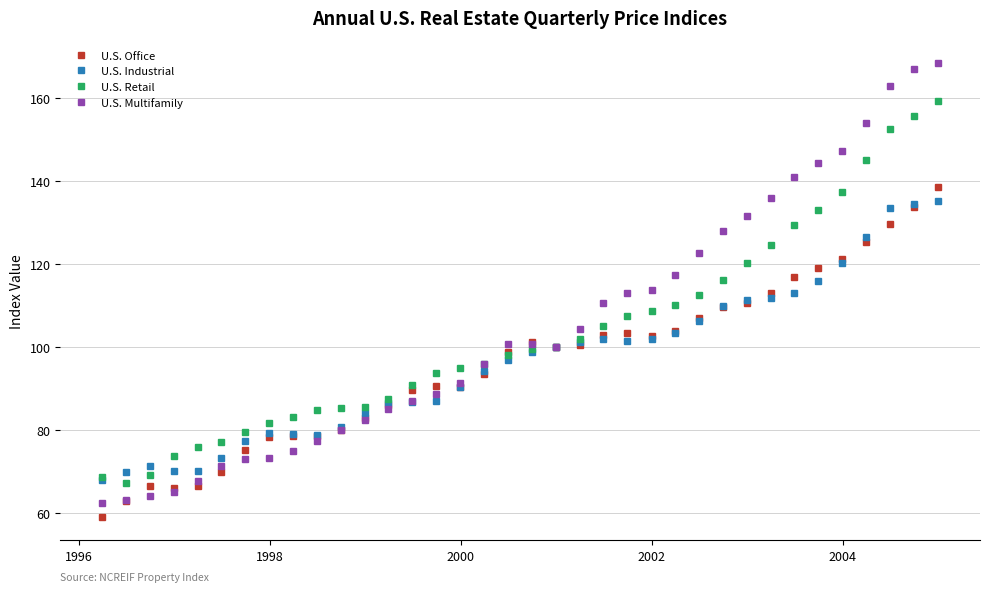

What is the smallest value displayed?

58.9